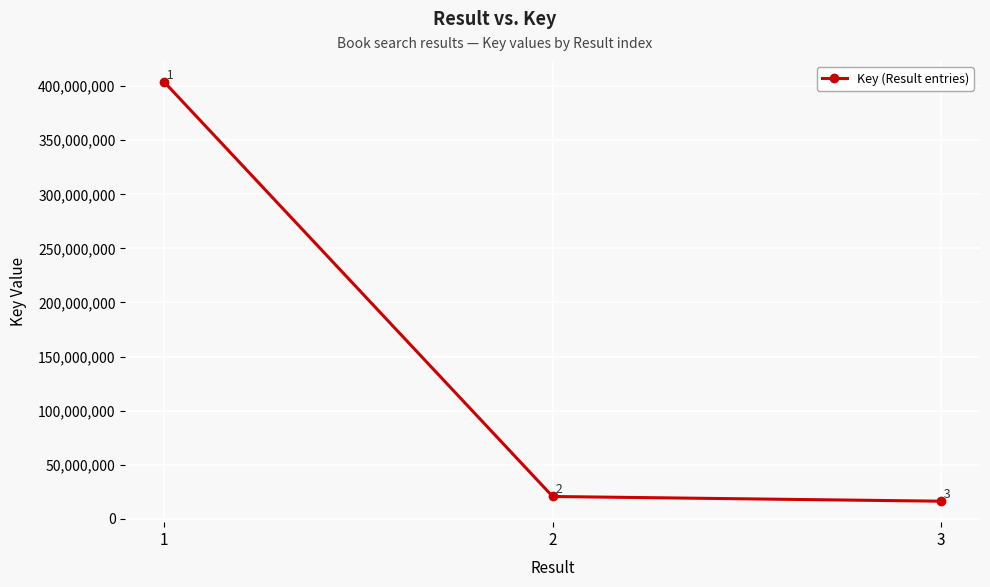

The value at 1 is 403910348. True or false?

True